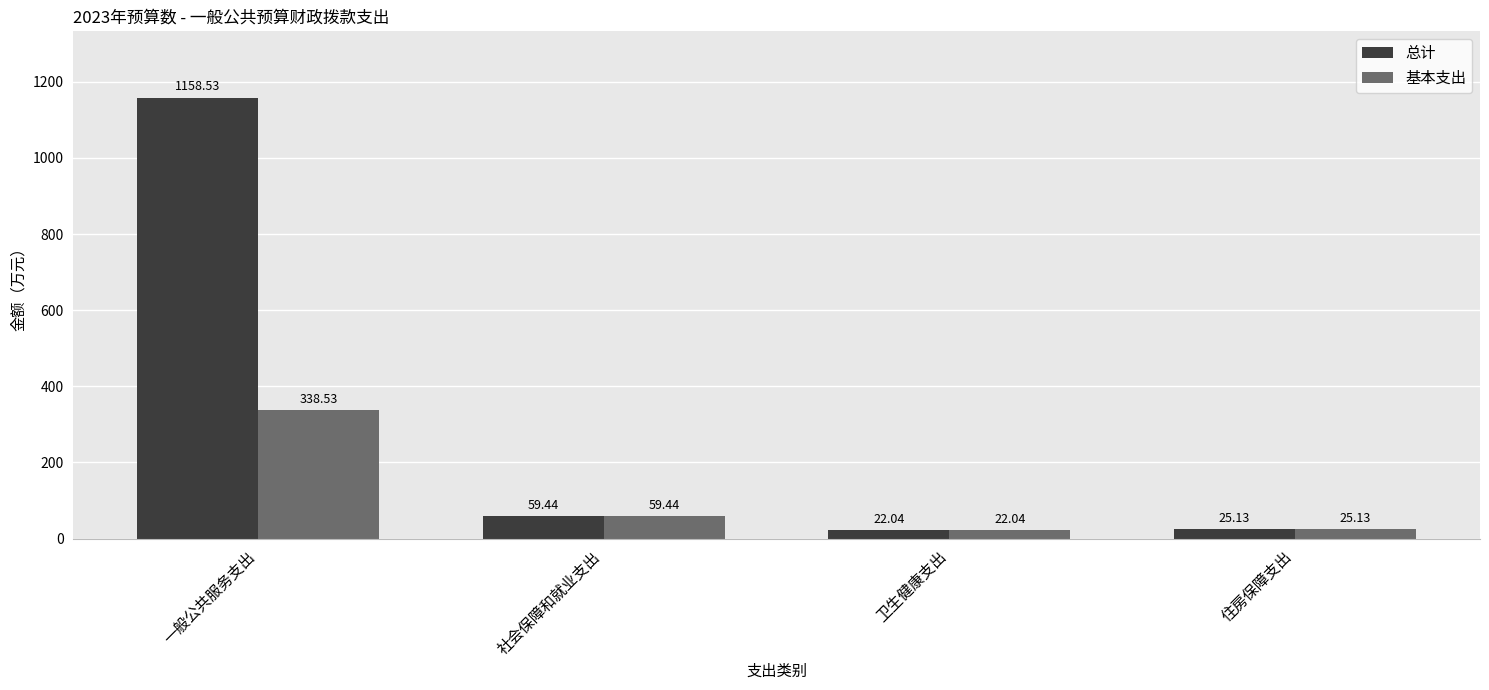

What is the approximate value of 总计 at 住房保障支出?

25.1